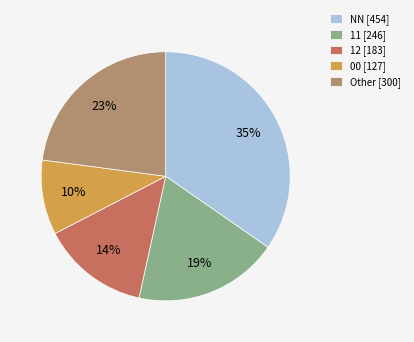

Approximately how many times larger is the value at NN [454] compared to 12 [183]?

2.5